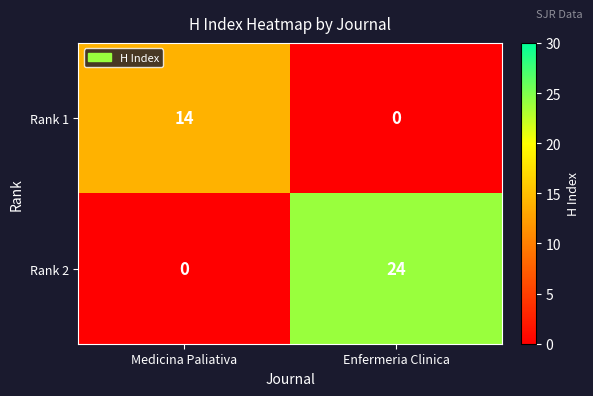

Which series changed the most between Medicina Paliativa and Enfermeria Clinica?

Rank 2